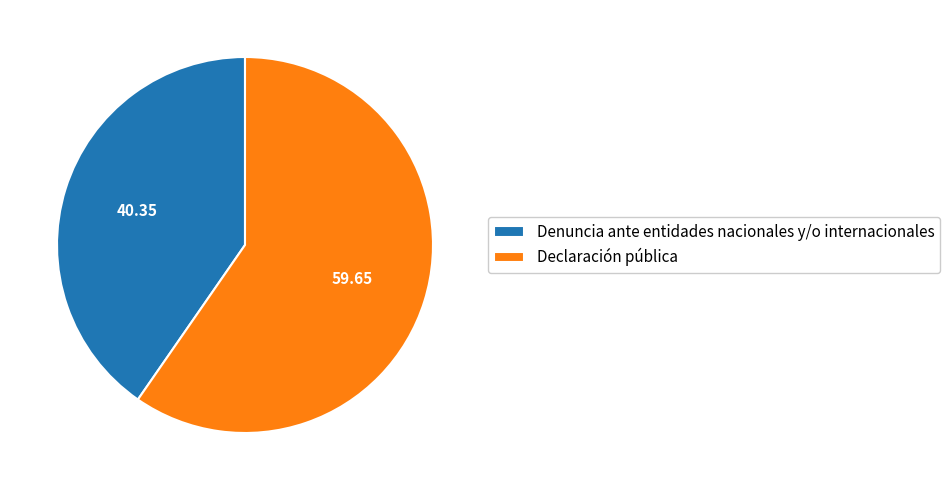

Between Declaración pública and Denuncia ante entidades nacionales y/o internacionales, which is larger?

Declaración pública